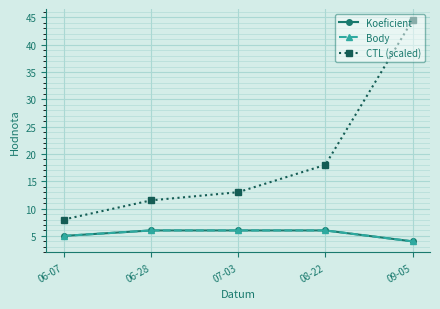

Rank the series at 06-07 from highest to lowest value.

CTL (scaled), Koeficient, Body